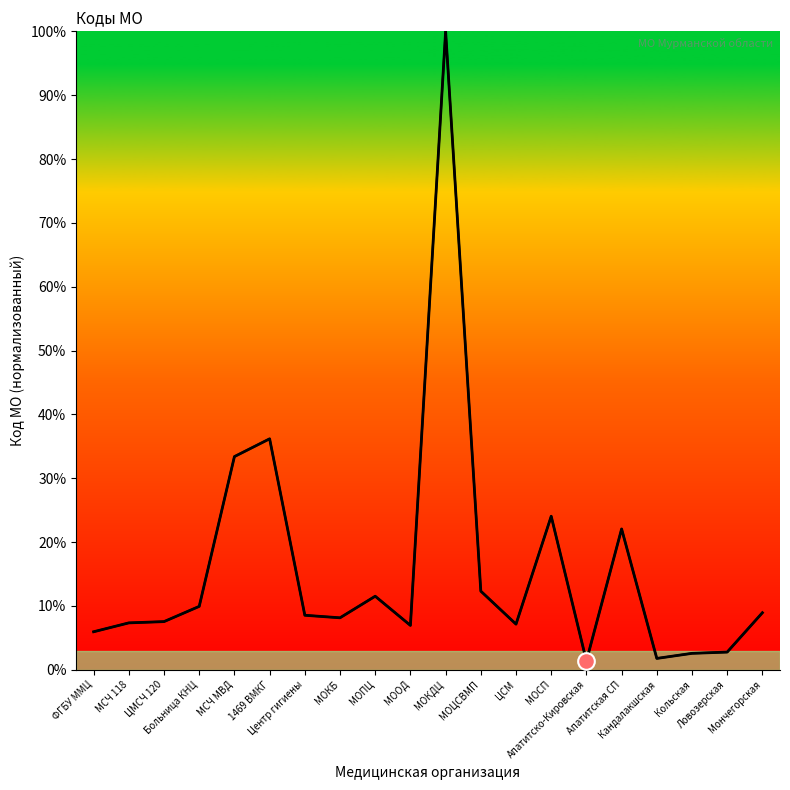

The value at МОКБ is 8.2. True or false?

True